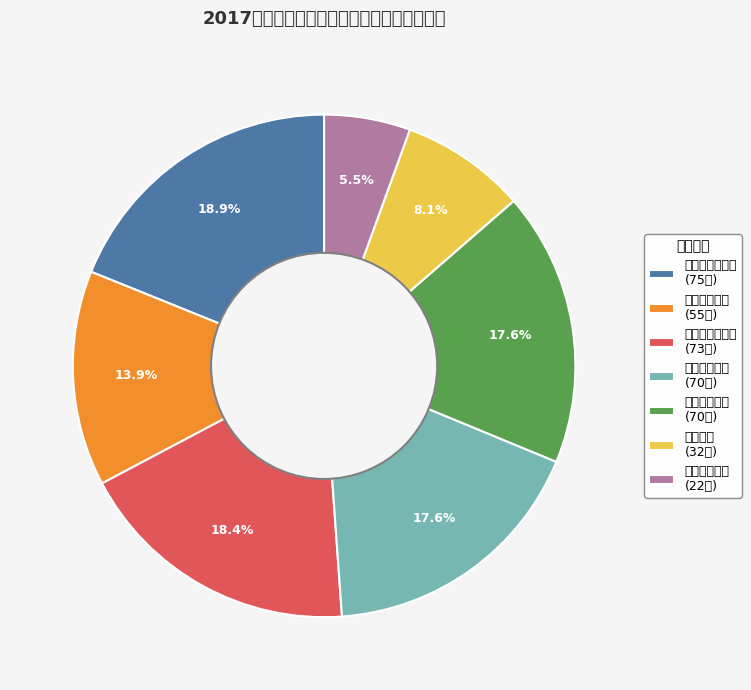

How many slices are in this pie chart?

7